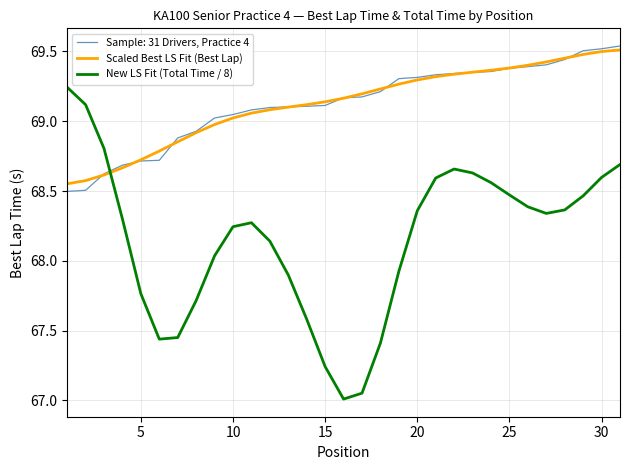

Which series has the largest range (max minus min)?

New LS Fit (Total Time / 8)